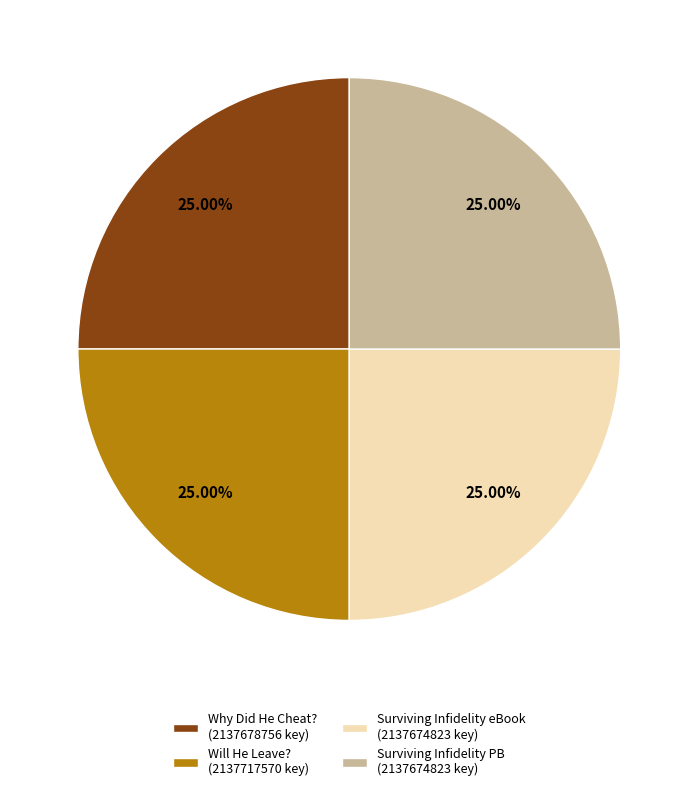

How many segments does this pie chart have?

4